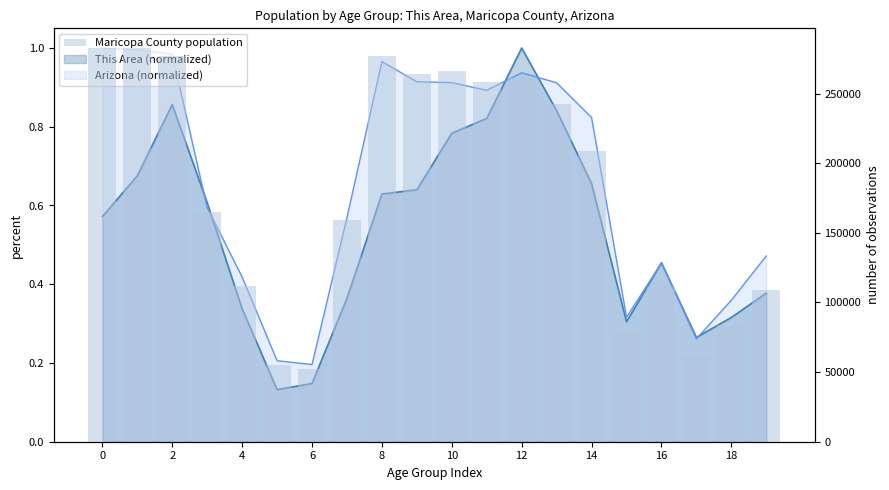

What is the label of the 1st bar from the right?

19